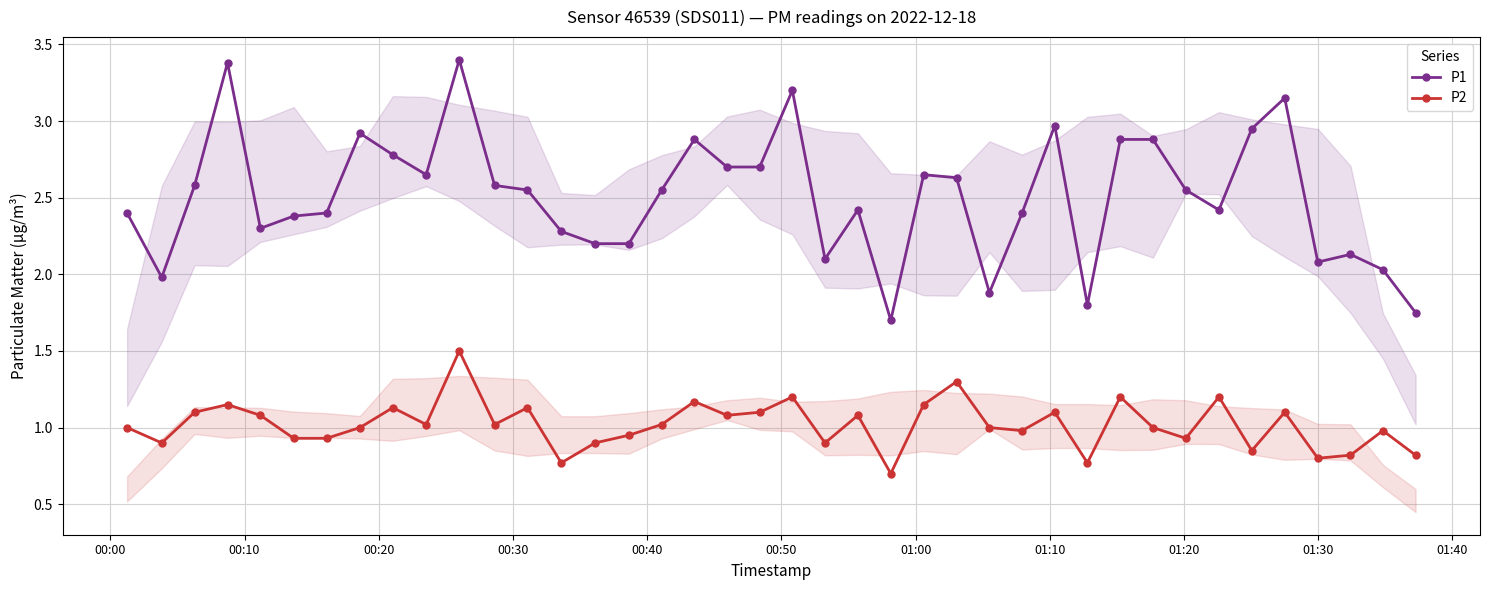

What is the difference between the second highest and minimum values in the P1 series?

1.7